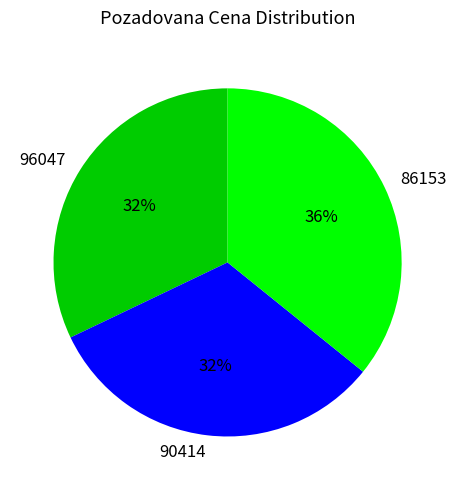

Which category has the biggest portion of the pie?

86153